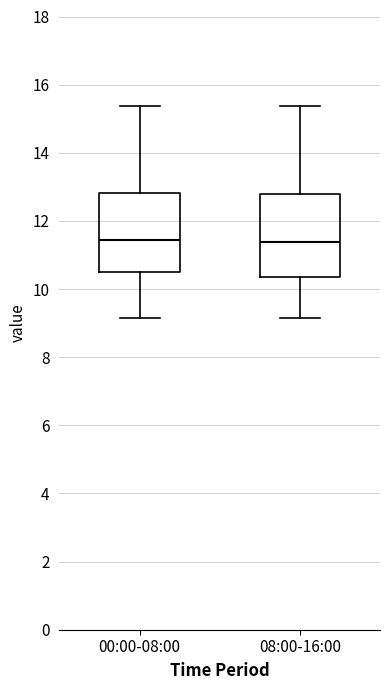

Where is the upper edge of the box for 08:00-16:00 on the y-axis? The values are not printed on the chart, so give them approximately, as read against the axis.

12.8